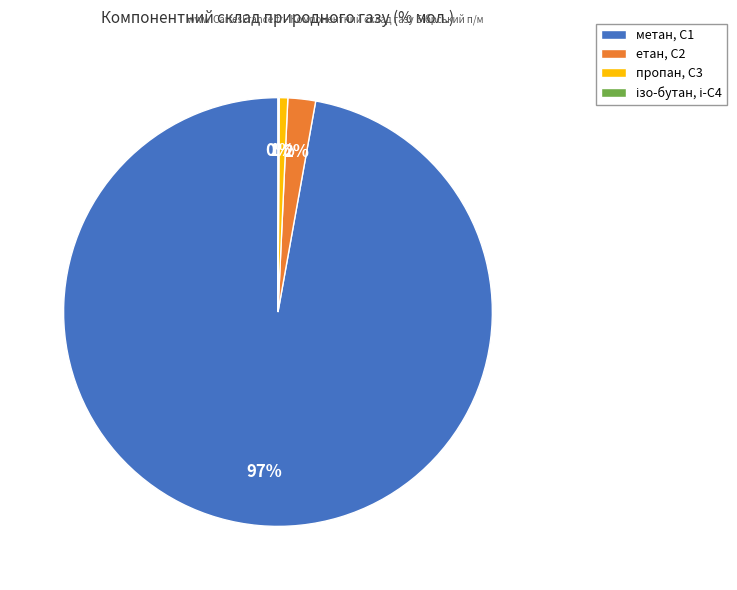

To the nearest percent, what percentage of the pie is пропан, С3?

1%